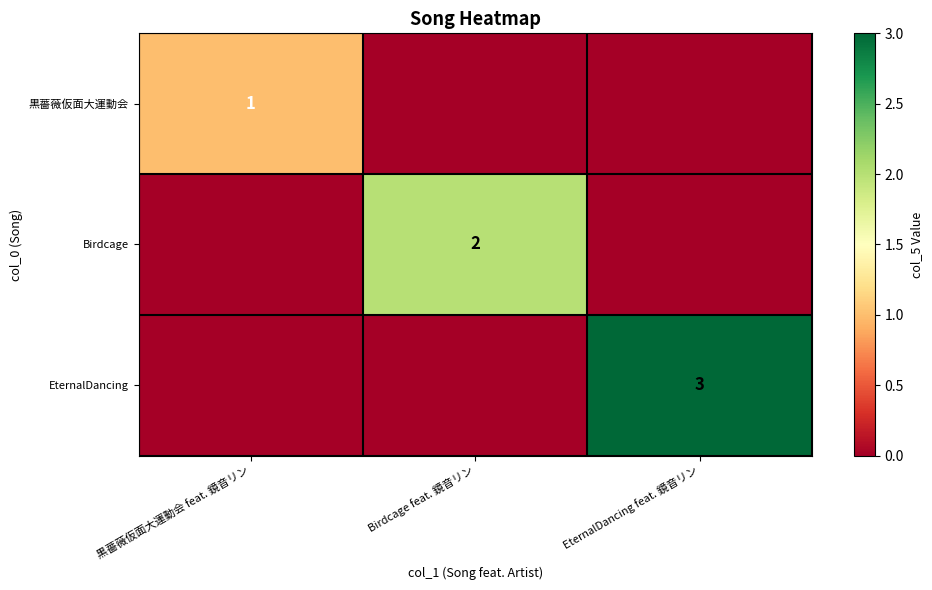

Is it true that Birdcage equals 3 at Birdcage feat. 鏡音リン?

False